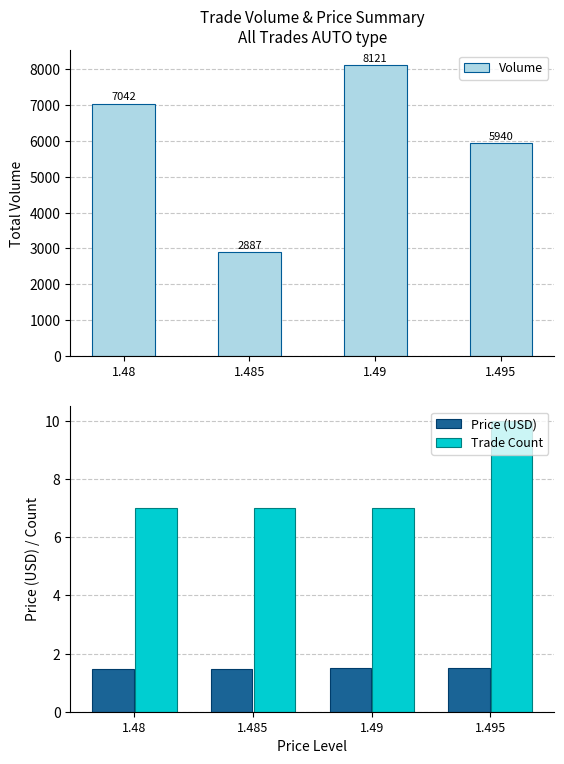

Which category has the lowest value in the Price (USD) series?

1.48